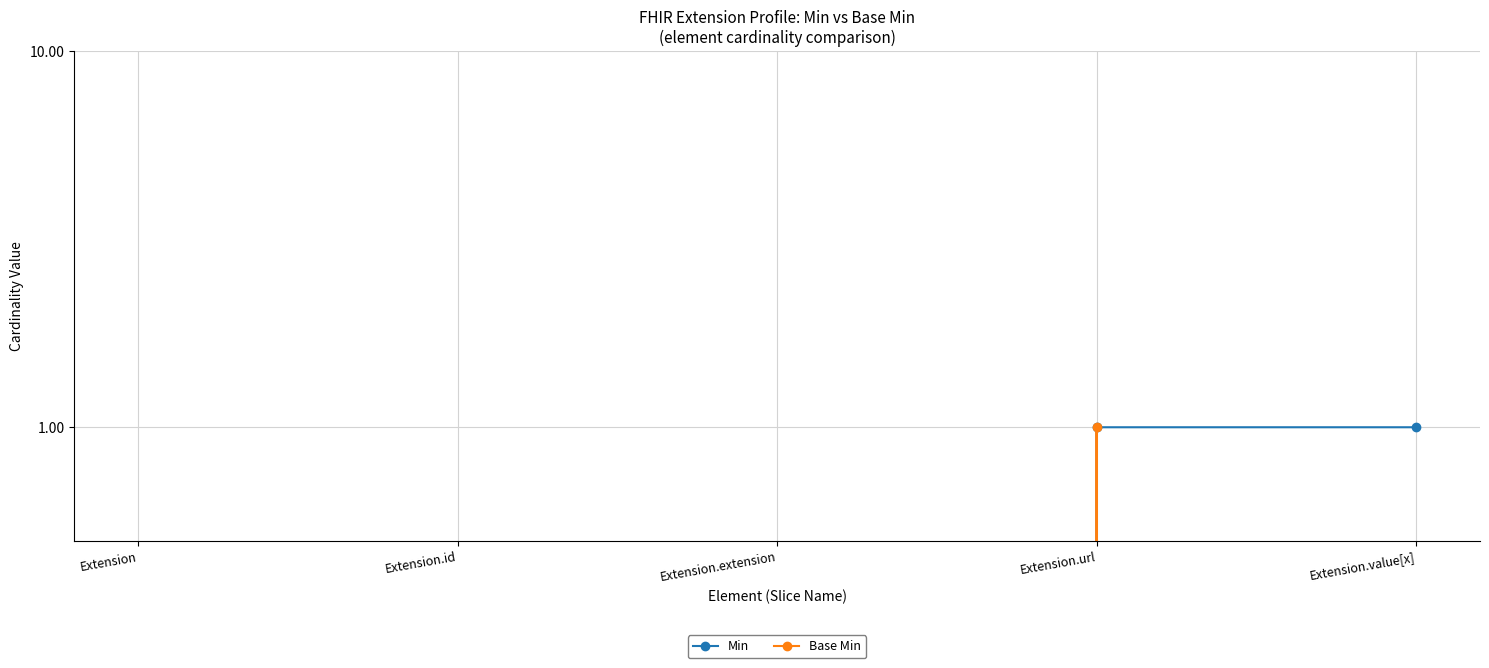

How many lines are shown in the chart?

2